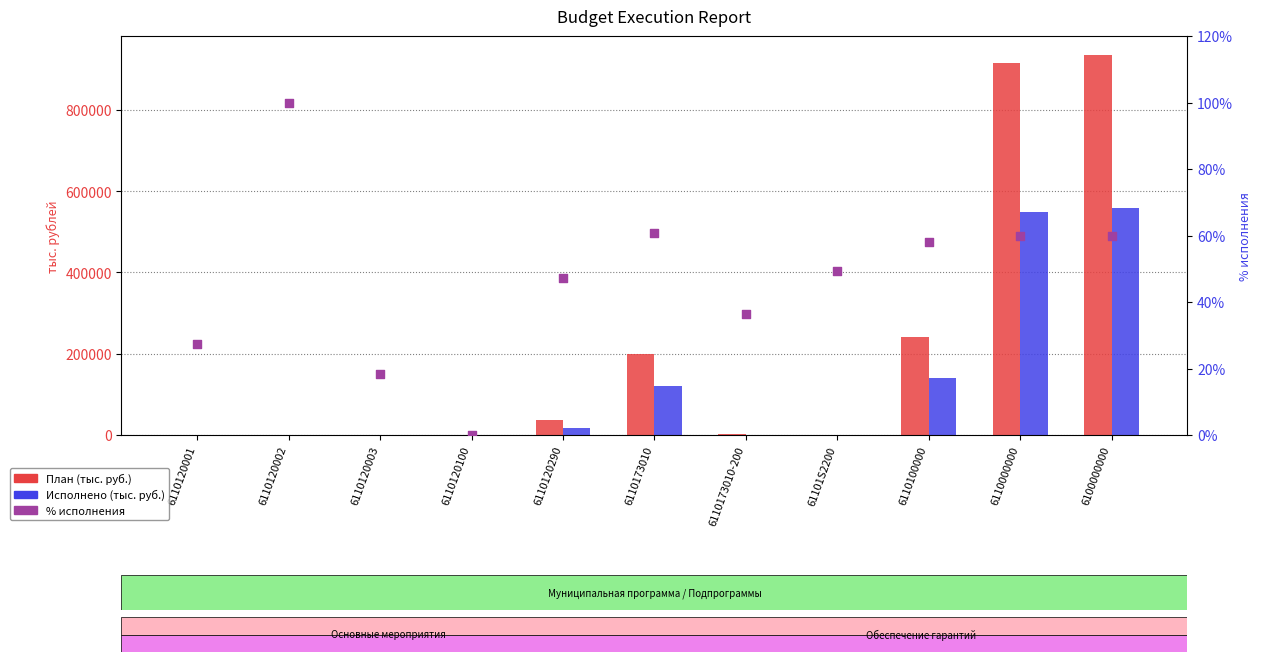

At how many categories does at least one series exceed 127509?

4